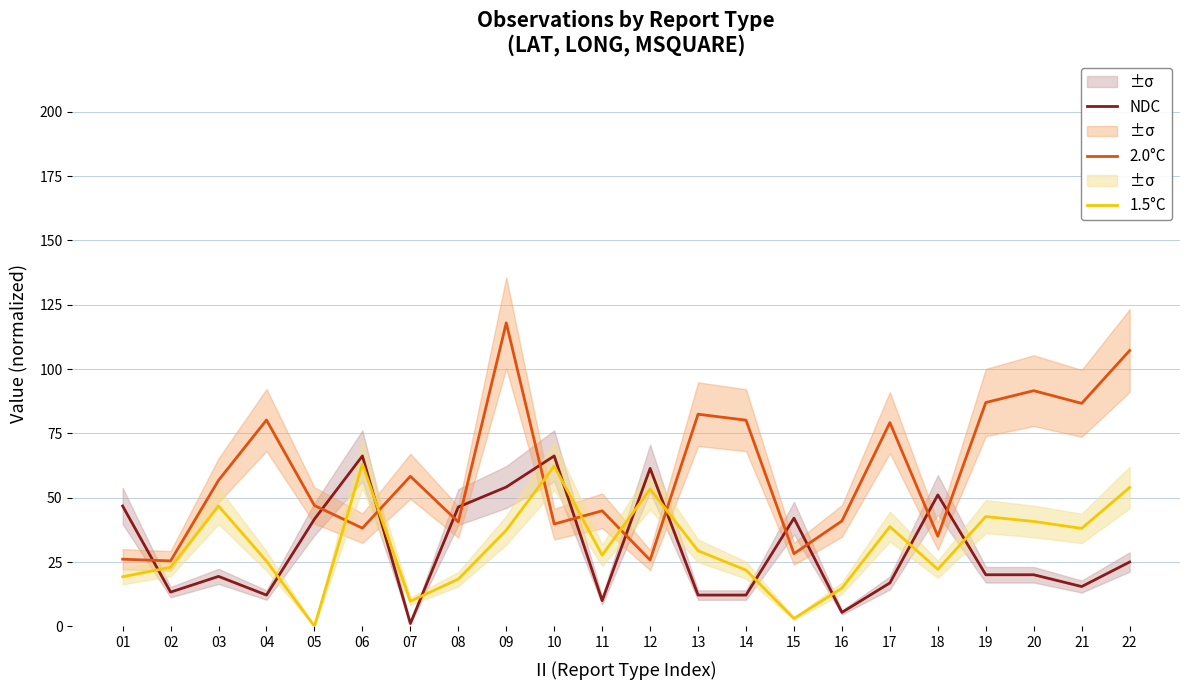

Where is the first local minimum for 2.0°C?

02